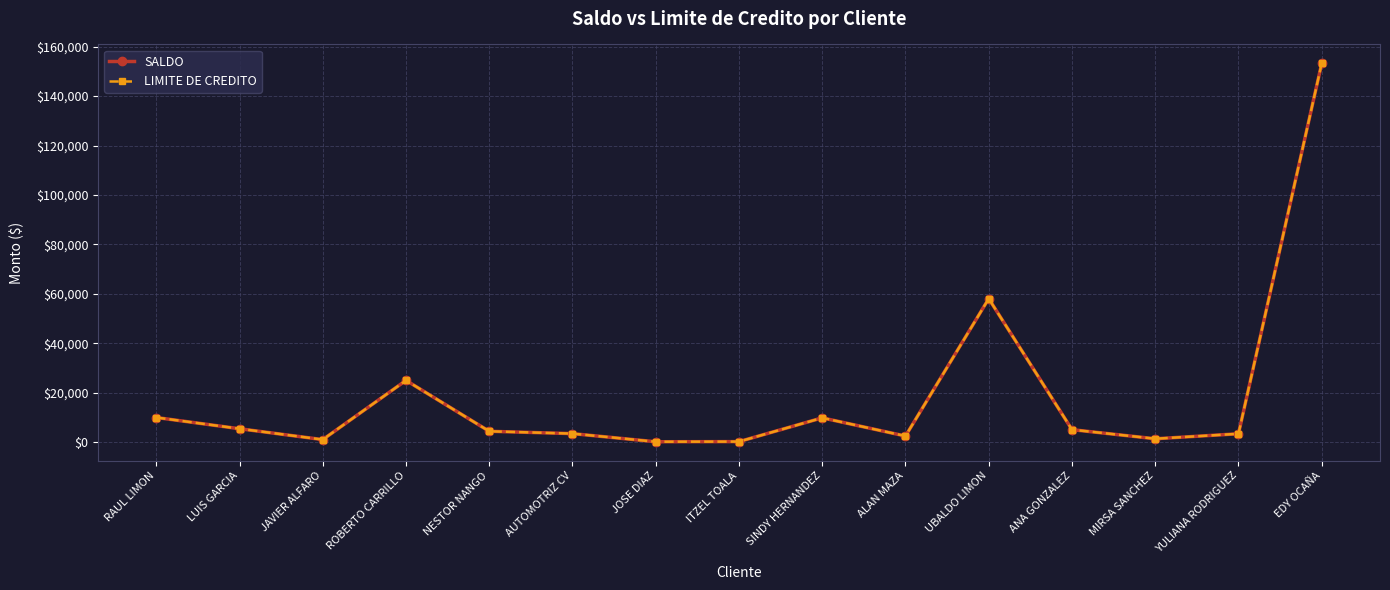

Does the chart have visible grid lines?

Yes